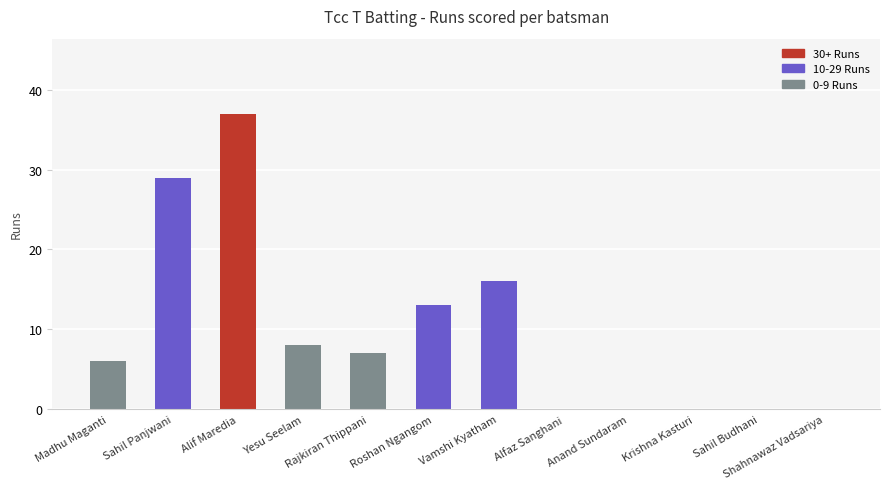

What is the ratio of the value at Alif Maredia to the value at Rajkiran Thippani?

5.3